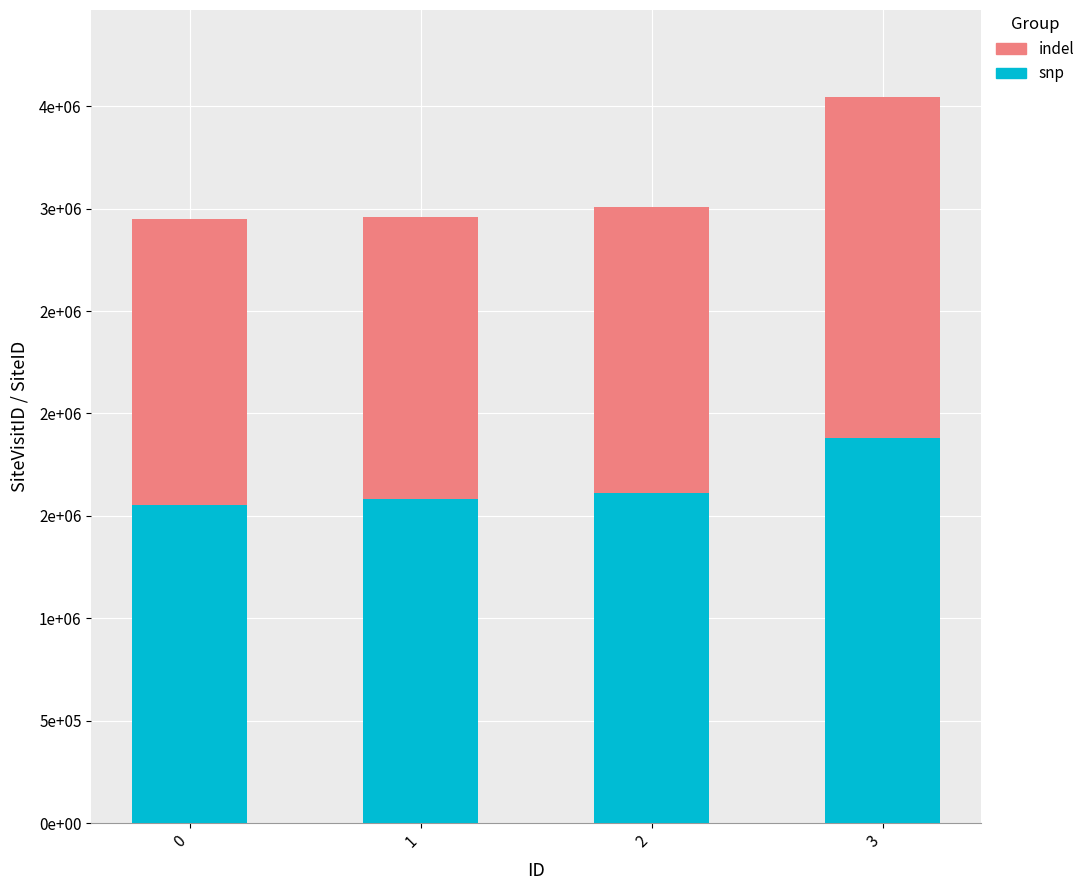

What is the maximum value for snp?

1878967